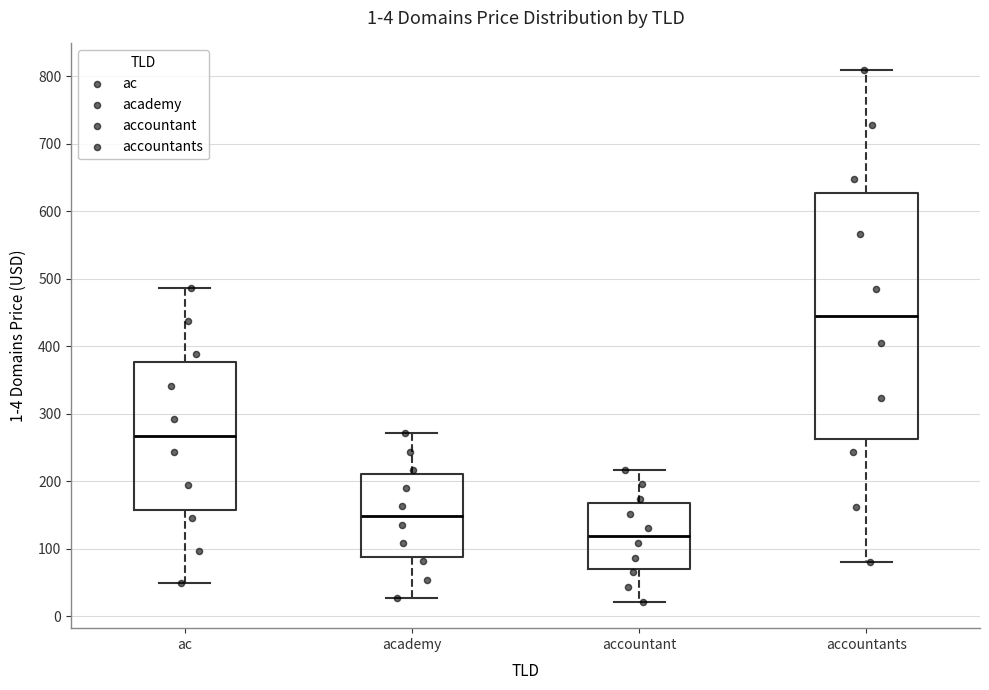

Which box has the lowest median line?

accountant